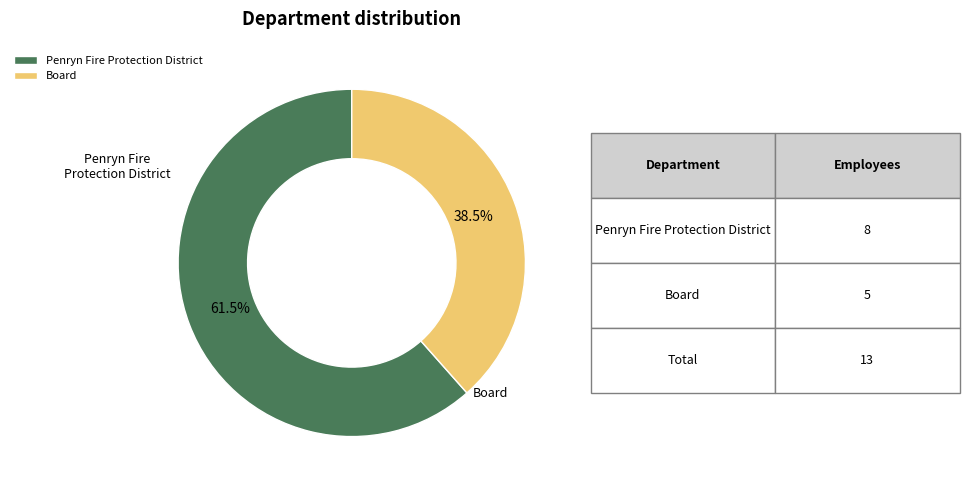

How many slices are in this pie chart?

2